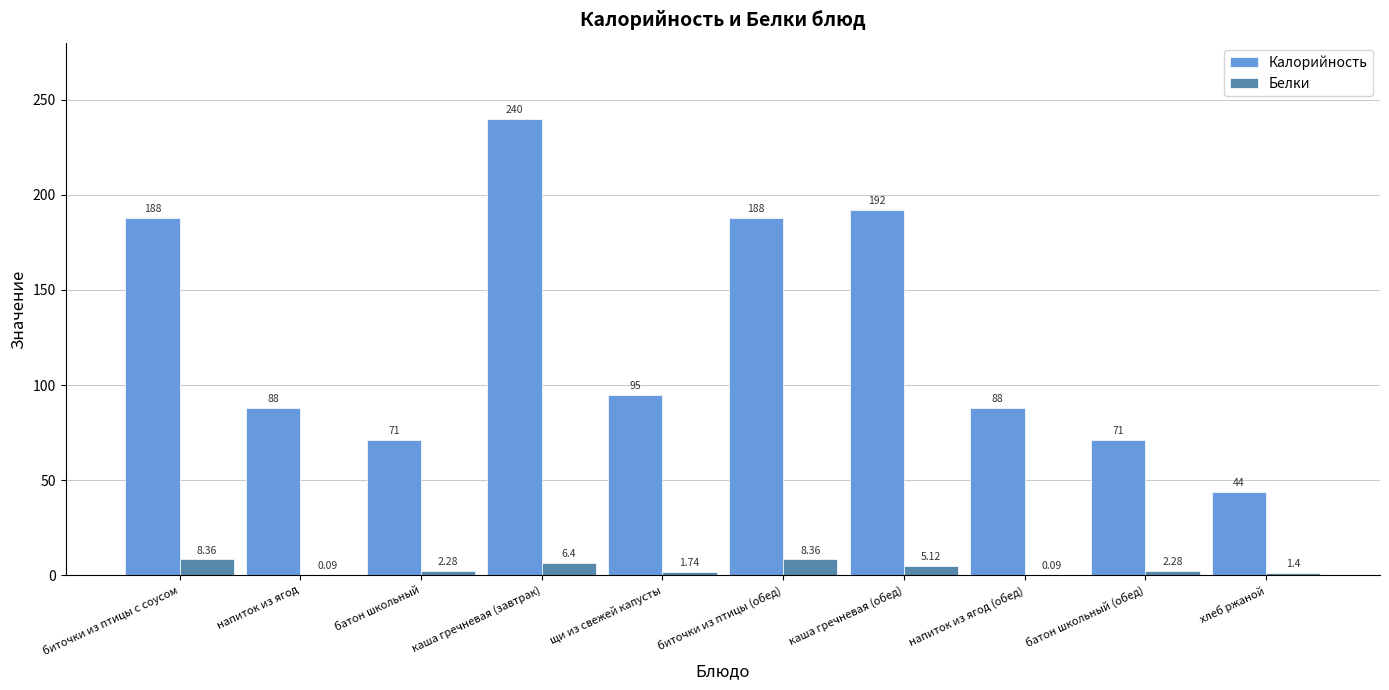

Which series has the largest total across all categories?

Калорийность